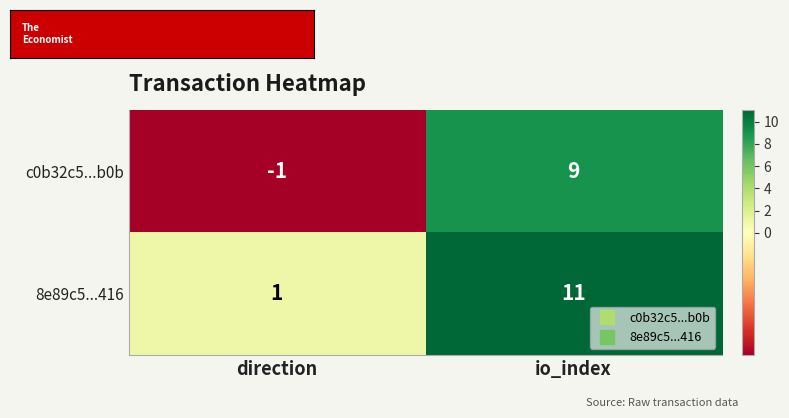

True or false: 8e89c5...416 has a value of 1 at direction.

True